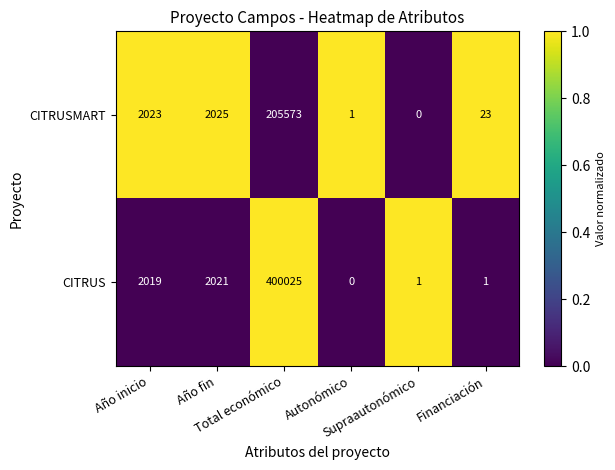

What is the greatest value displayed?

400025